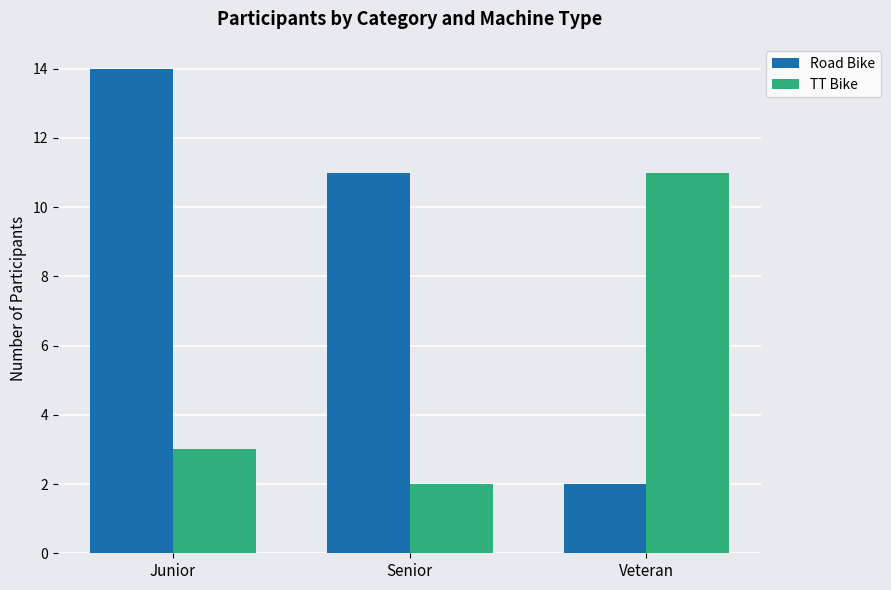

Count the TT Bike values in the range 2 to 11.

3